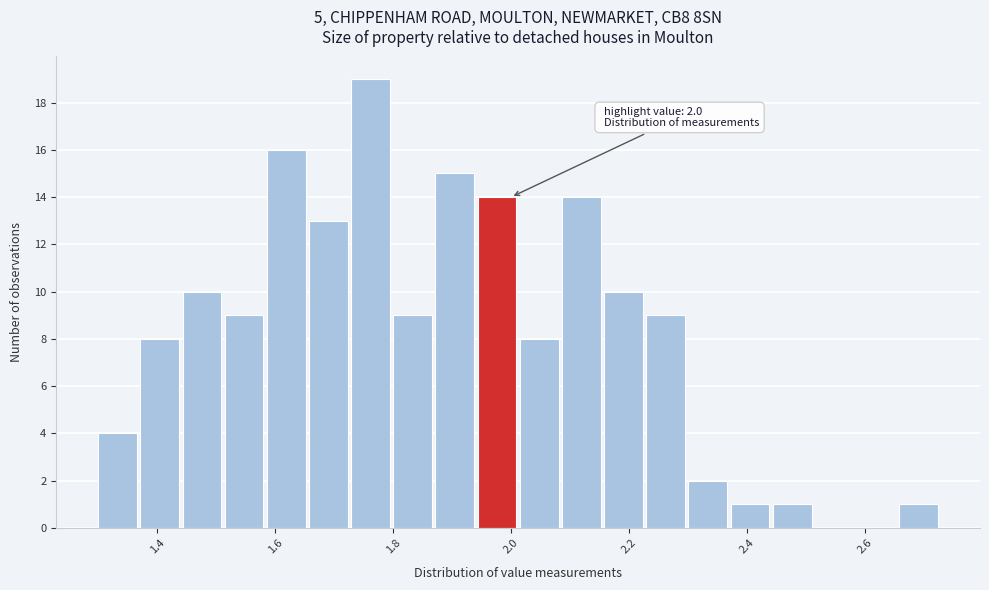

Around what value on the x-axis is the tallest bar? Give the approximate position of its centre, as read against the axis.

1.76